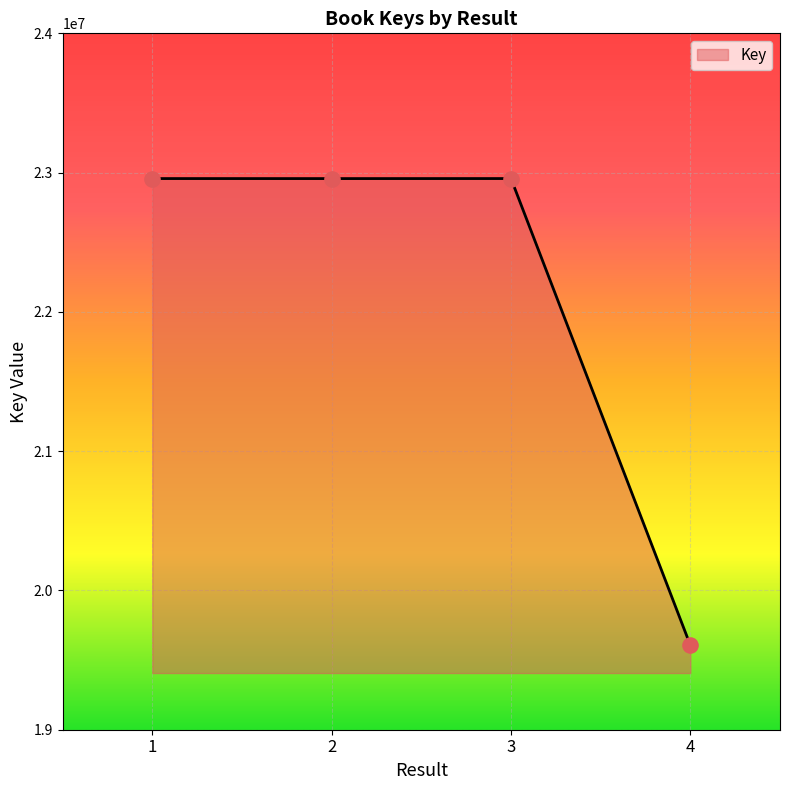

Which has a higher value, 2 or 4?

2